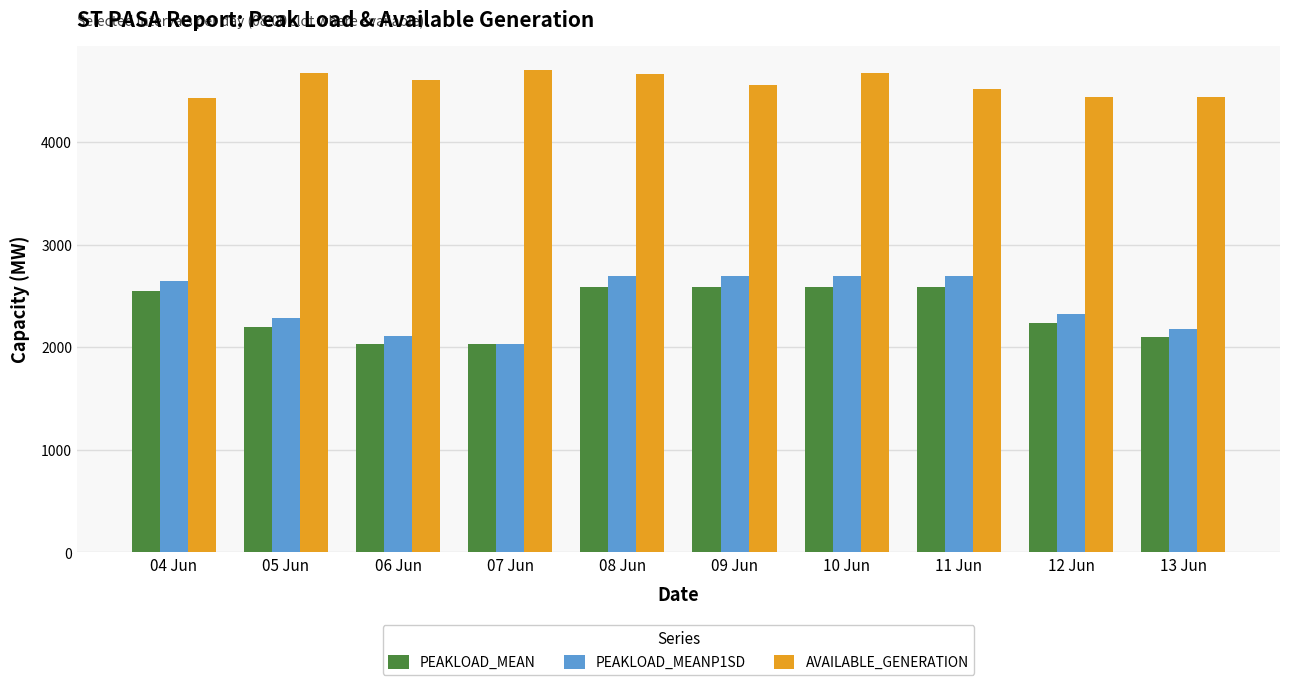

Does the chart contain stacked bars?

No